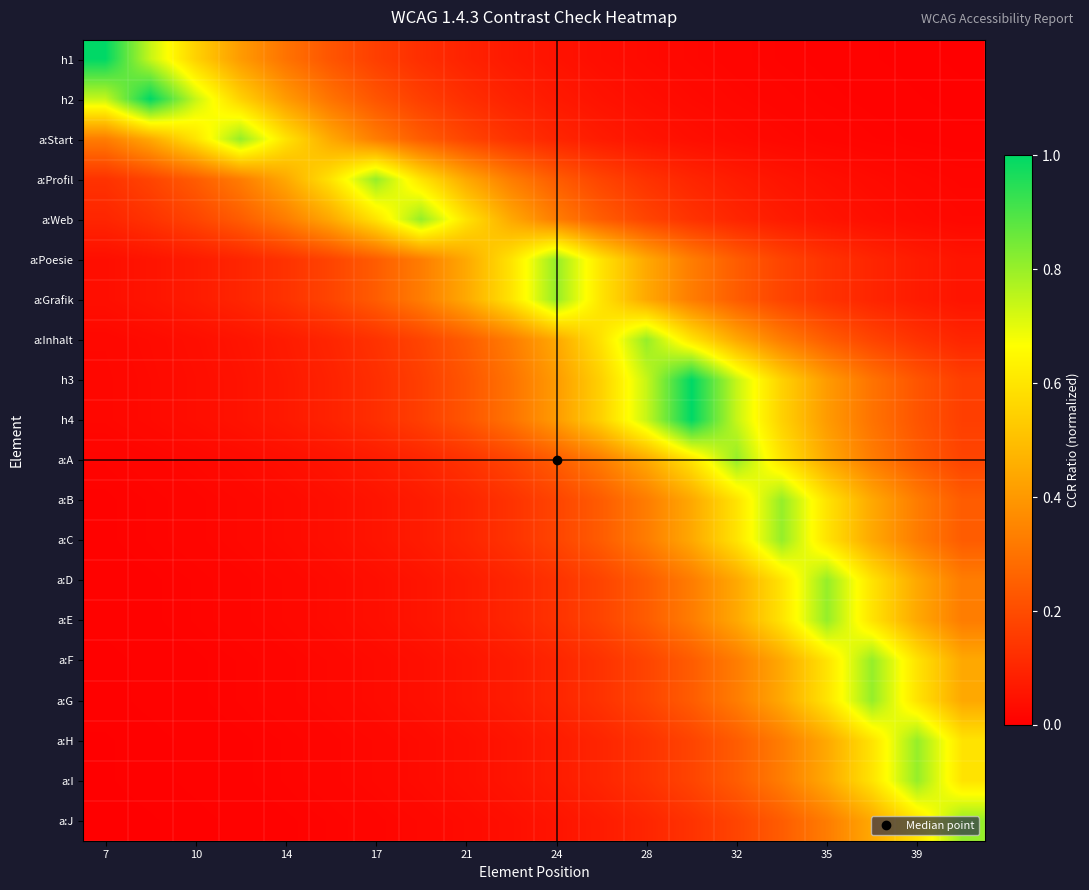

List the series in order of their peak value, lowest first.

a:Start, a:Profil, a:Web, a:Poesie, a:Grafik, a:Inhalt, a:A, a:B, a:C, a:D, a:E, a:F, a:G, a:H, a:I, a:J, h1, h2, h3, h4